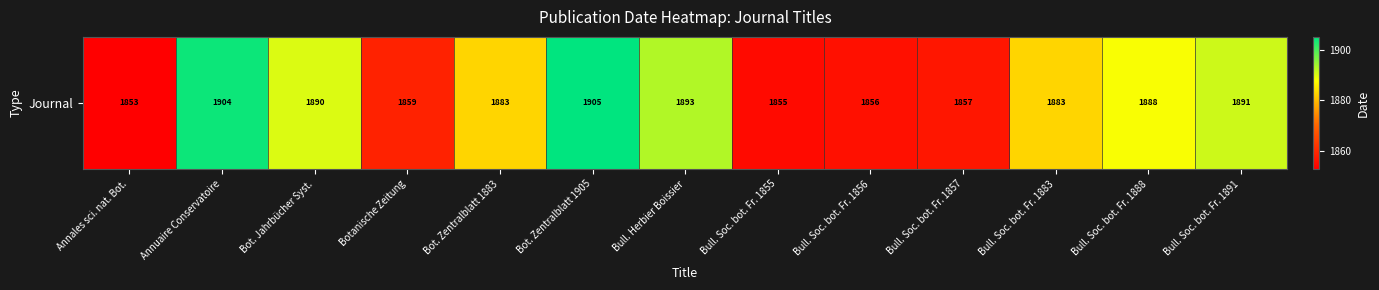

How many categories are shown in the chart?

13